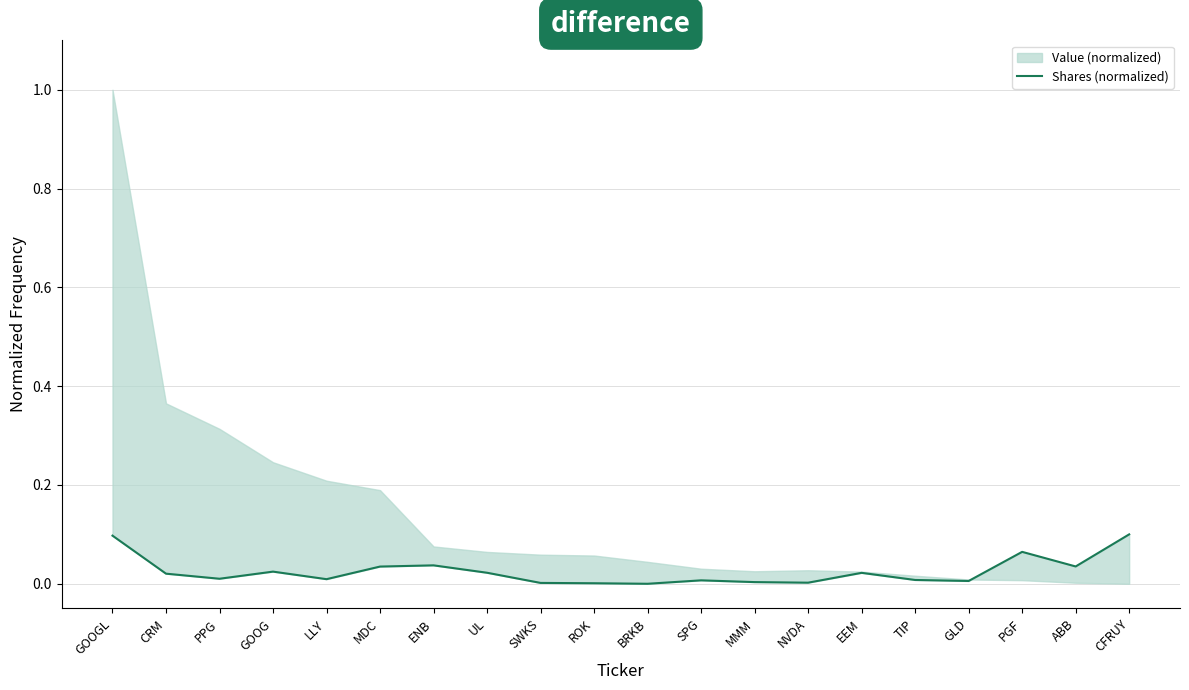

Which label corresponds to the smallest value in the chart?

BRKB